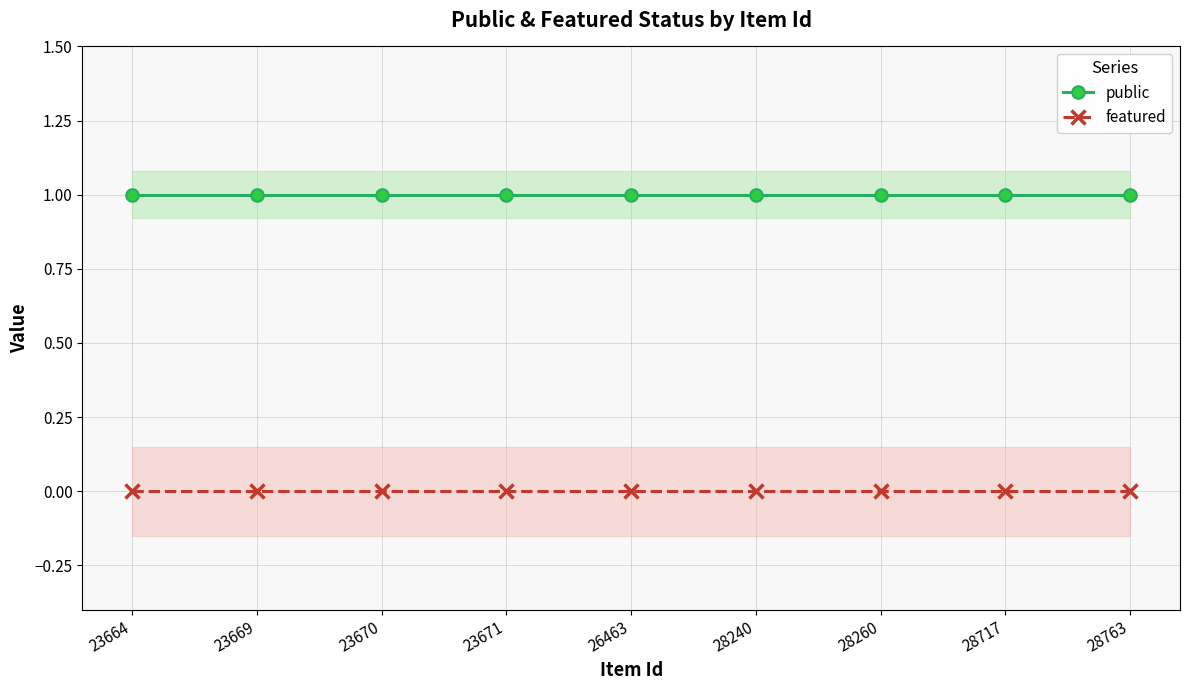

Which category has the highest value in the featured series?

23664